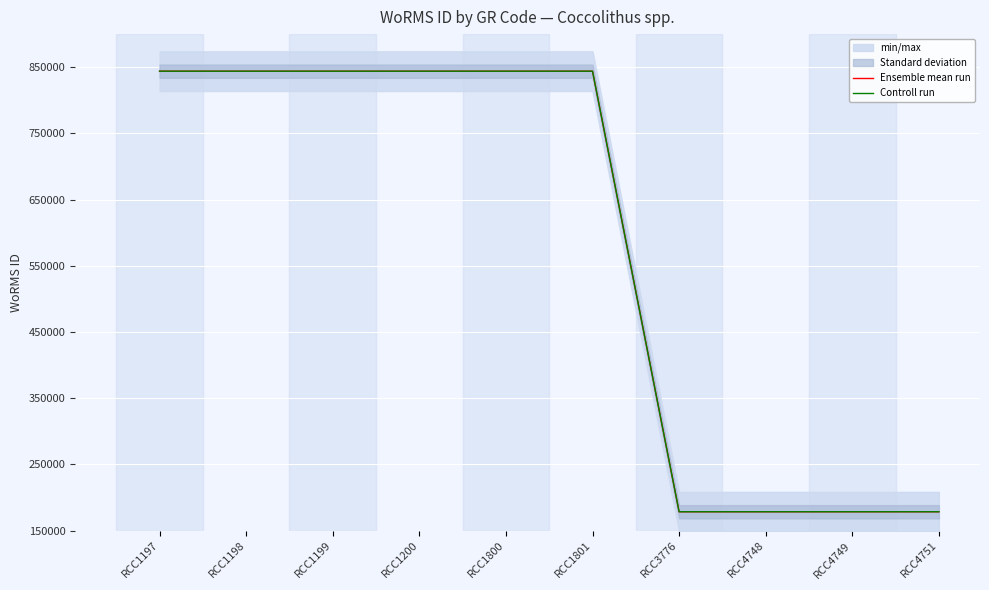

At RCC1198, list the series in order from smallest to largest.

Ensemble mean run, Controll run